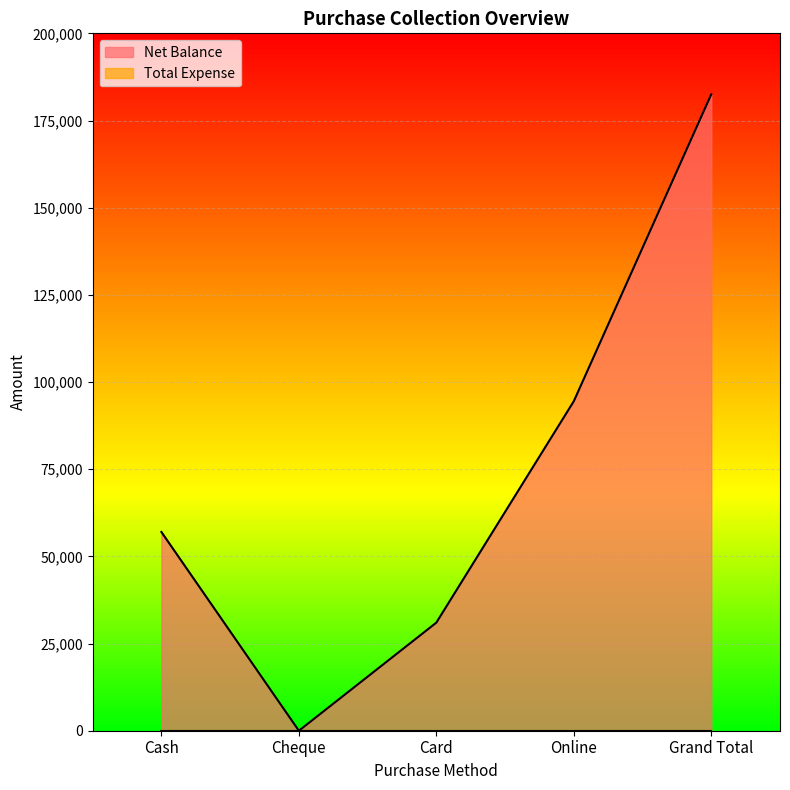

Reading left to right, what are all the values shown in this chart?

Cash=57000	Cheque=0	Card=31000	Online=94500	Grand Total=182500